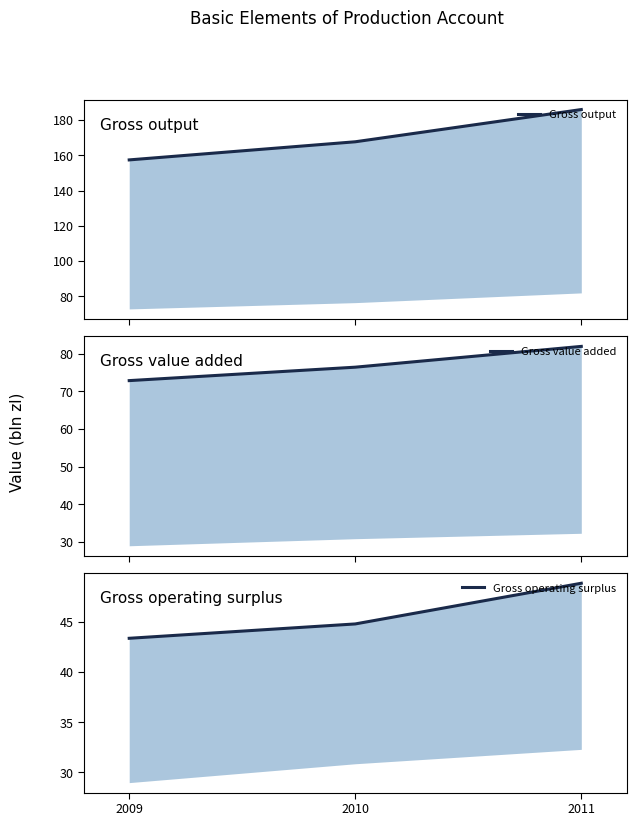

The Gross operating surplus series shows 70.7 at 2010. True or false?

False